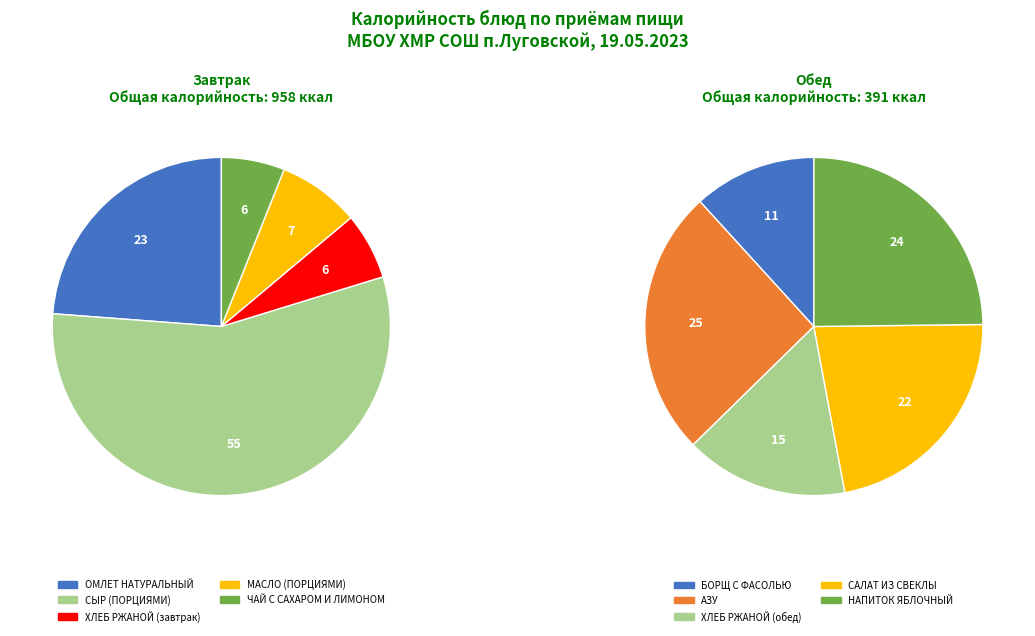

Is ХЛЕБ ПШЕНИЧНЫЙ (обед) the majority of the pie?

No